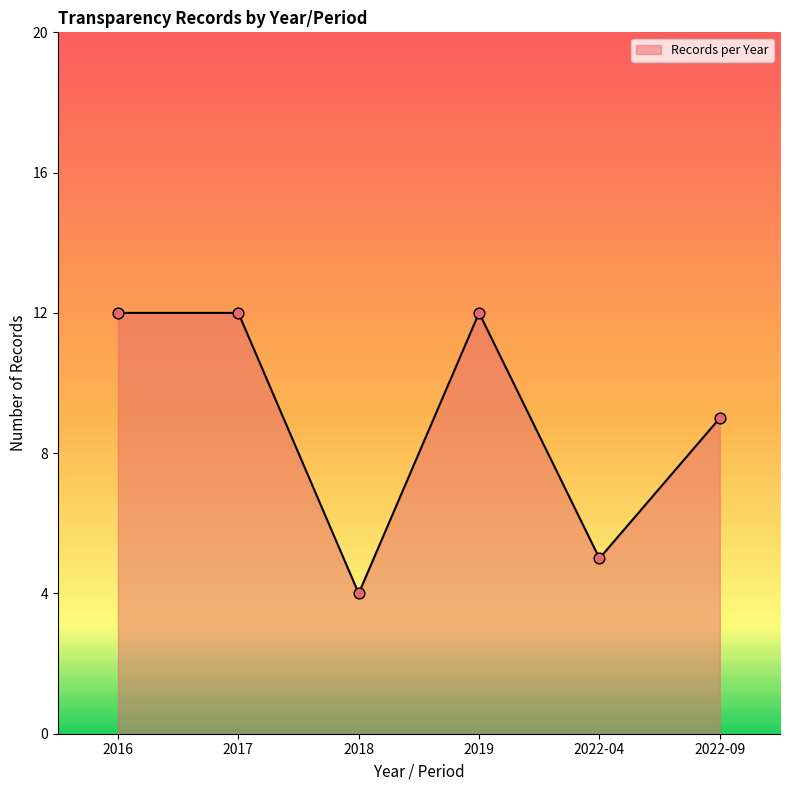

Between 2022-09 and 2016, which is larger?

2016